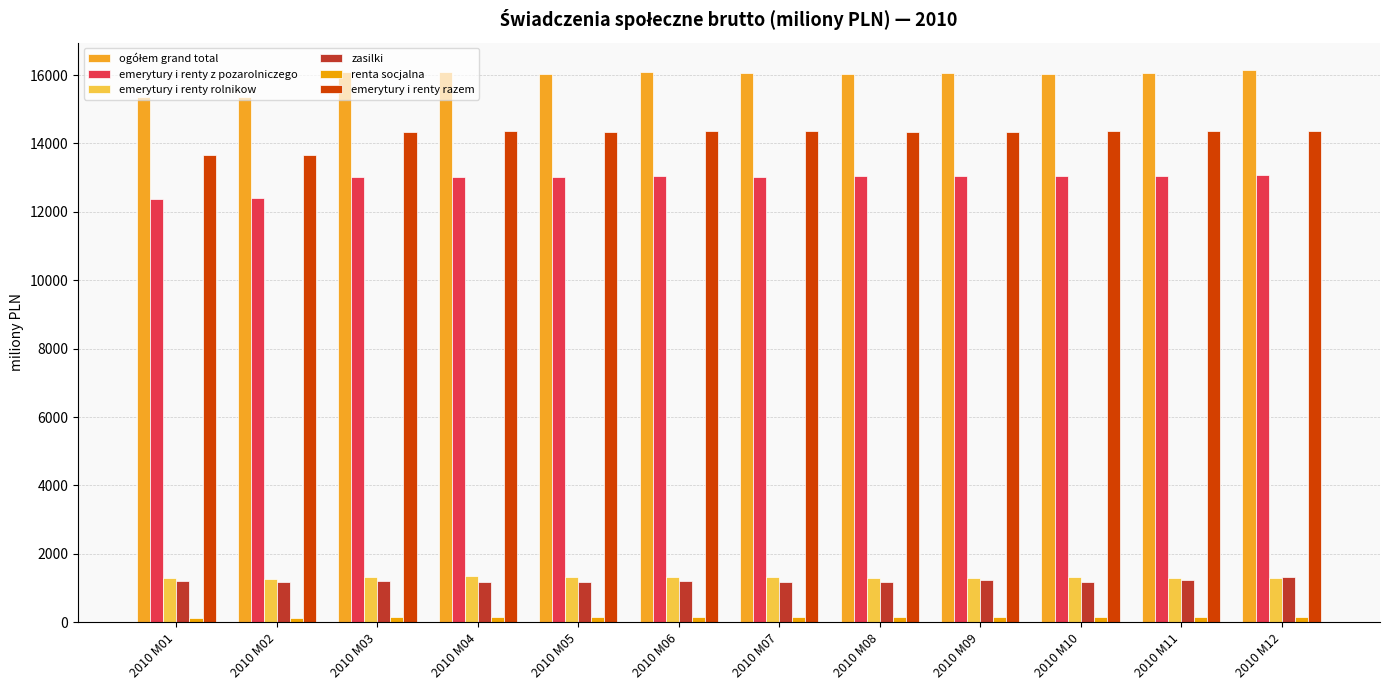

At which category does the chart reach its minimum across all series?

2010 M02